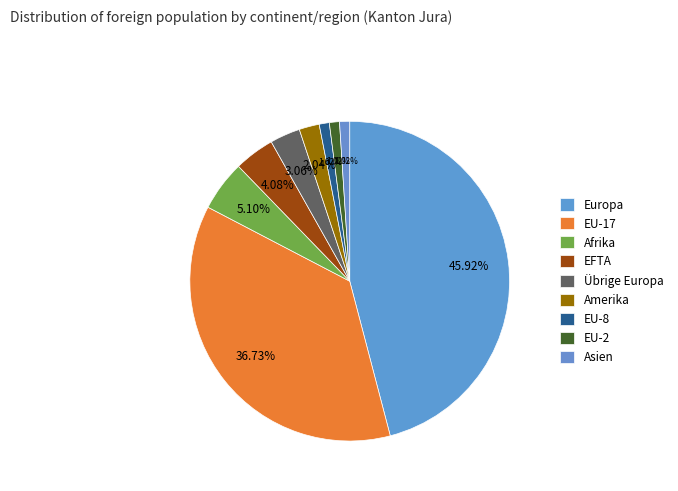

Count the number of slices in the pie.

9